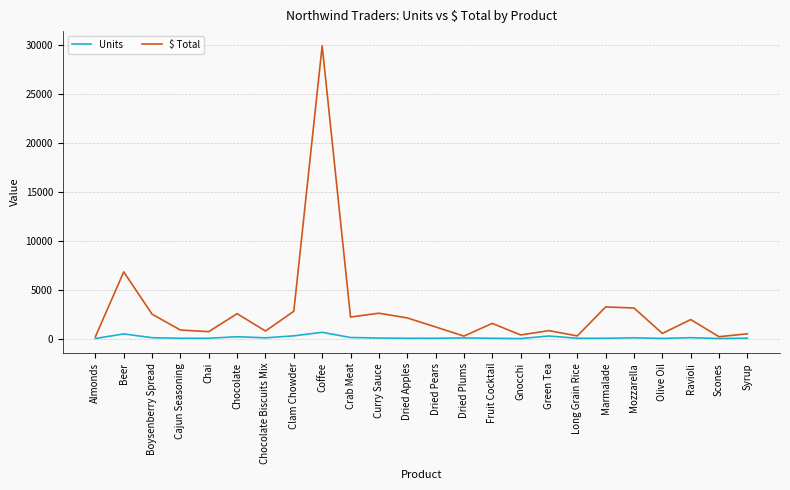

At which category is the sum across all series the highest?

Coffee